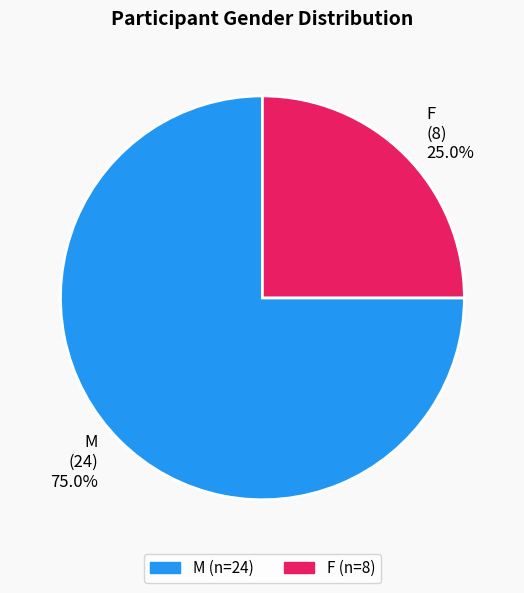

To the nearest percent, what percentage of the pie is M?

75%